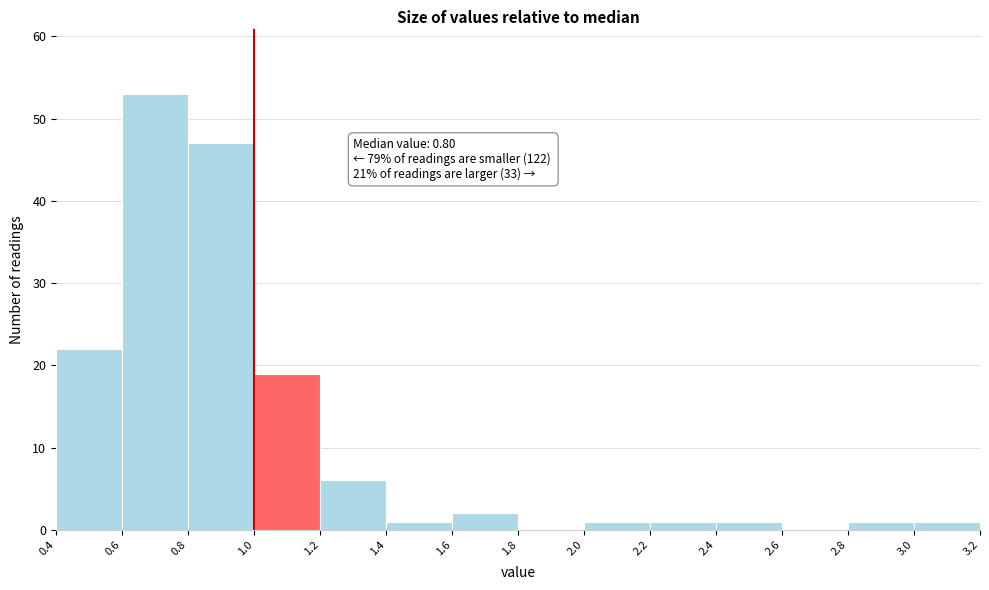

Over which range of the x-axis is the bar tallest?

0.6 to 0.8